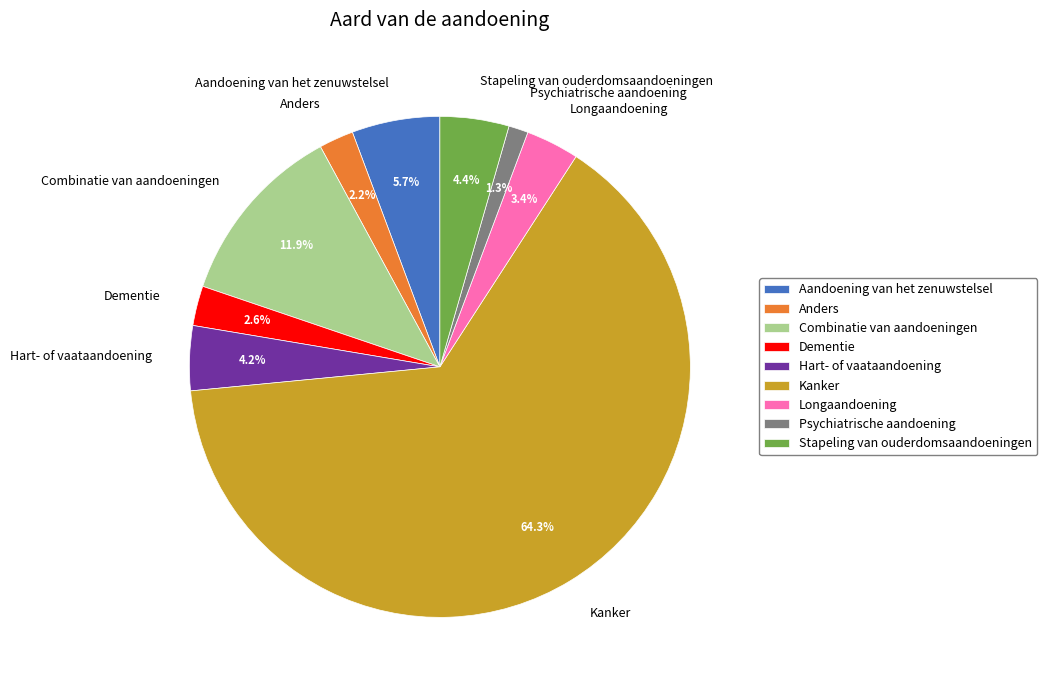

Count the number of slices in the pie.

9